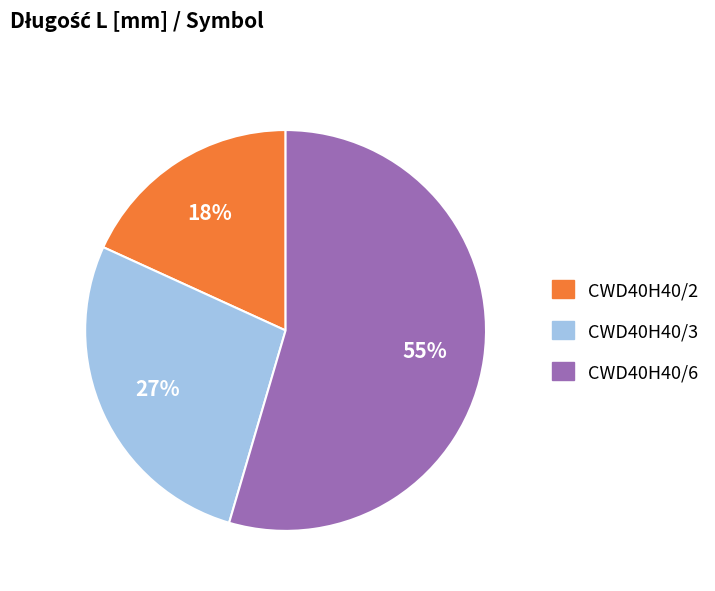

Do CWD40H40/6 and CWD40H40/3 together represent more than half of the pie?

Yes